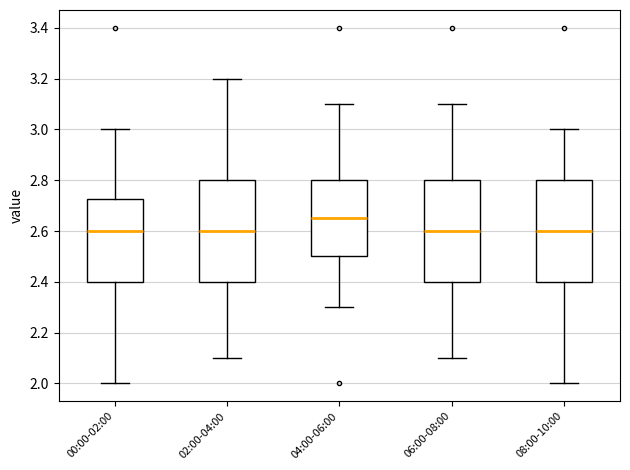

Reading left to right, transcribe this box plot: for each box, give where its median line is, the range the box spans, and where its two whiskers end, as read against the y-axis. The values are not printed on the chart, so give them approximately, as read against the axis.

00:00-02:00: median 2.60, box 2.40 to 2.72, whiskers 2.00 to 3.00
02:00-04:00: median 2.60, box 2.40 to 2.80, whiskers 2.10 to 3.20
04:00-06:00: median 2.66, box 2.50 to 2.80, whiskers 2.30 to 3.10
06:00-08:00: median 2.60, box 2.40 to 2.80, whiskers 2.10 to 3.10
08:00-10:00: median 2.60, box 2.40 to 2.80, whiskers 2.00 to 3.00